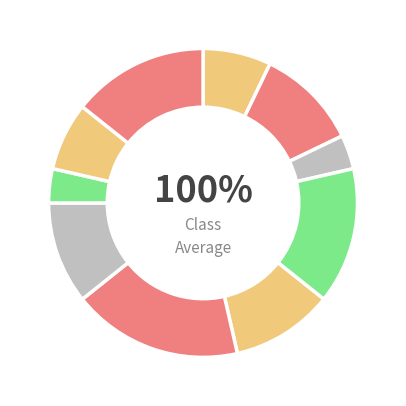

The Событие 2 slice represents 11% of the pie. True or false?

True